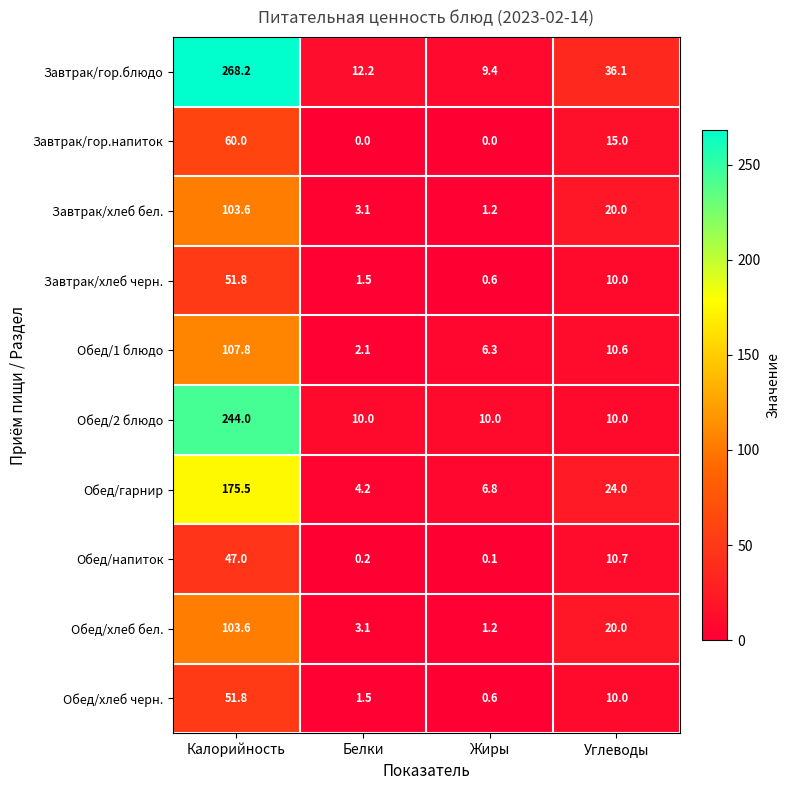

Which label corresponds to the largest value in the chart?

Калорийность